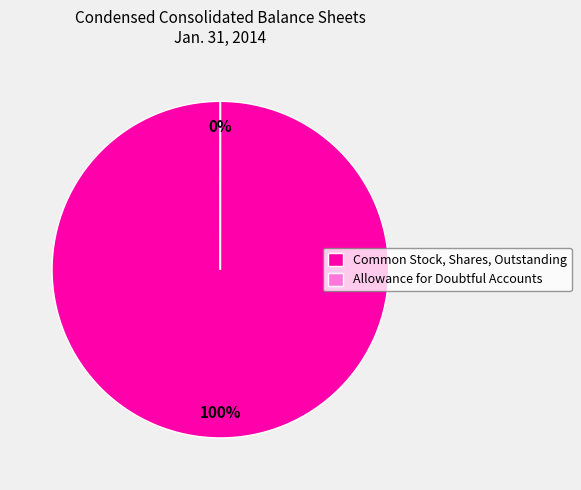

Is Common Stock, Shares, Outstanding the majority of the pie?

Yes